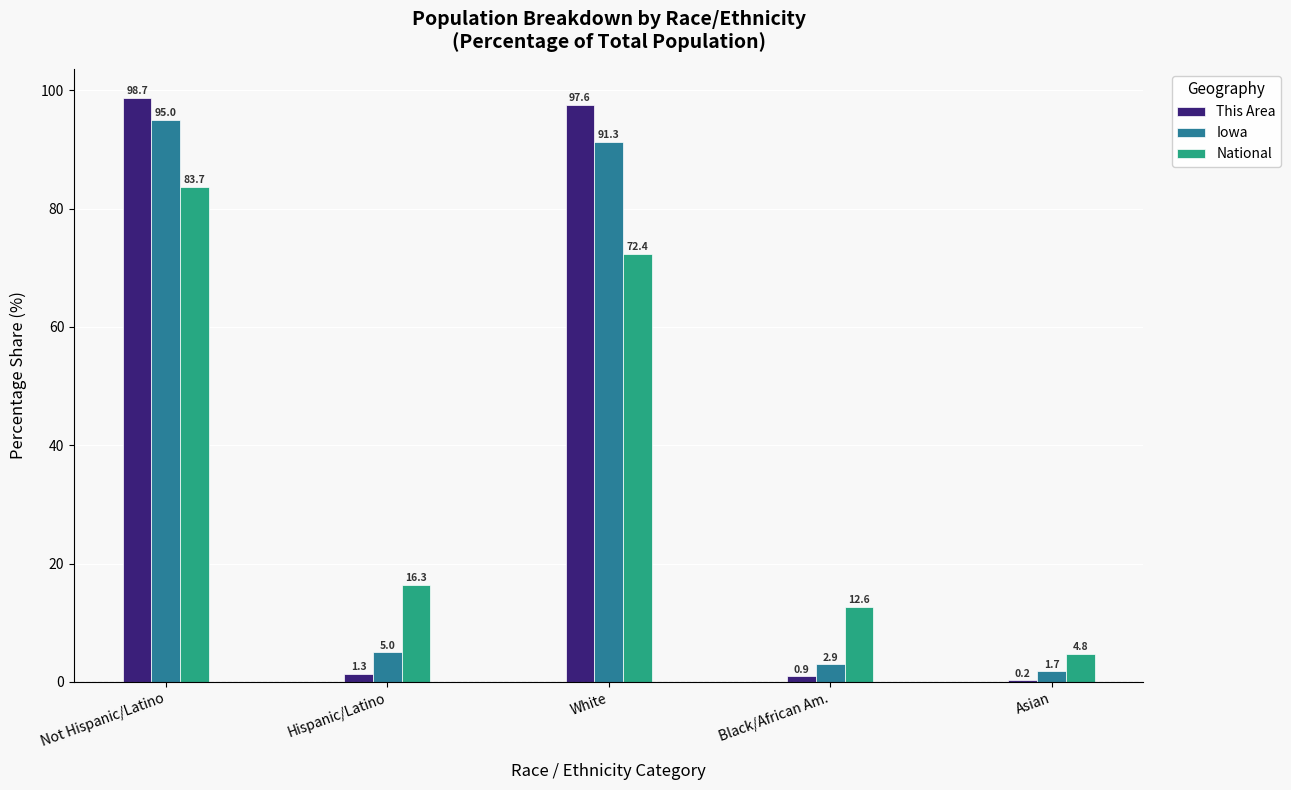

Between Not Hispanic/Latino and White, which series saw the biggest shift?

National